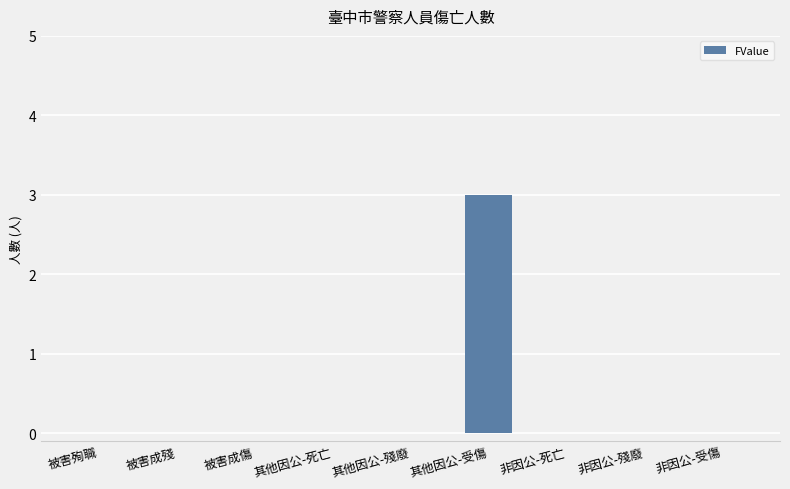

What is the sum of all values?

3